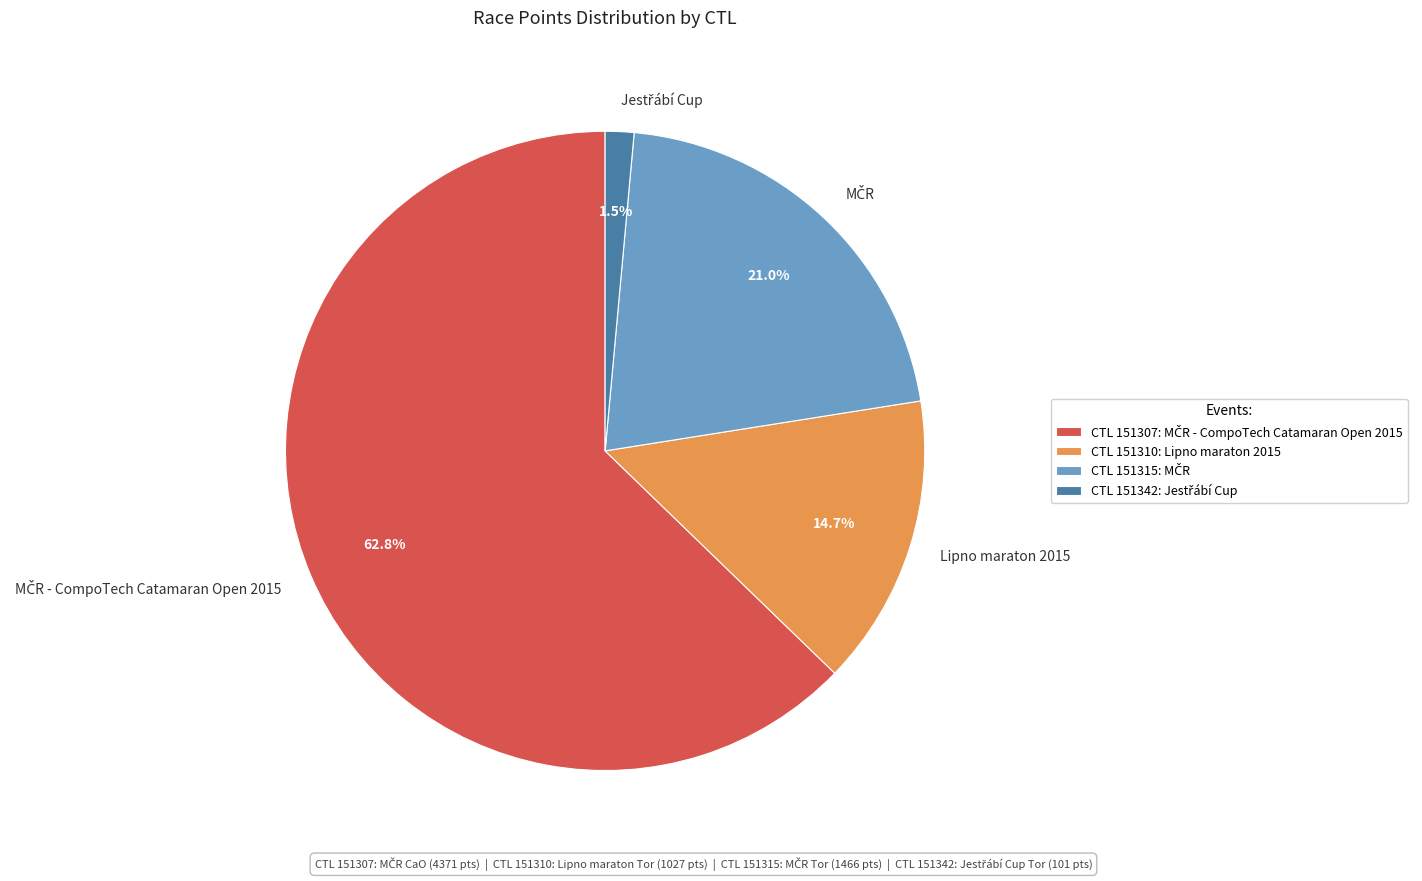

Is there any slice that represents more than half of the pie?

Yes